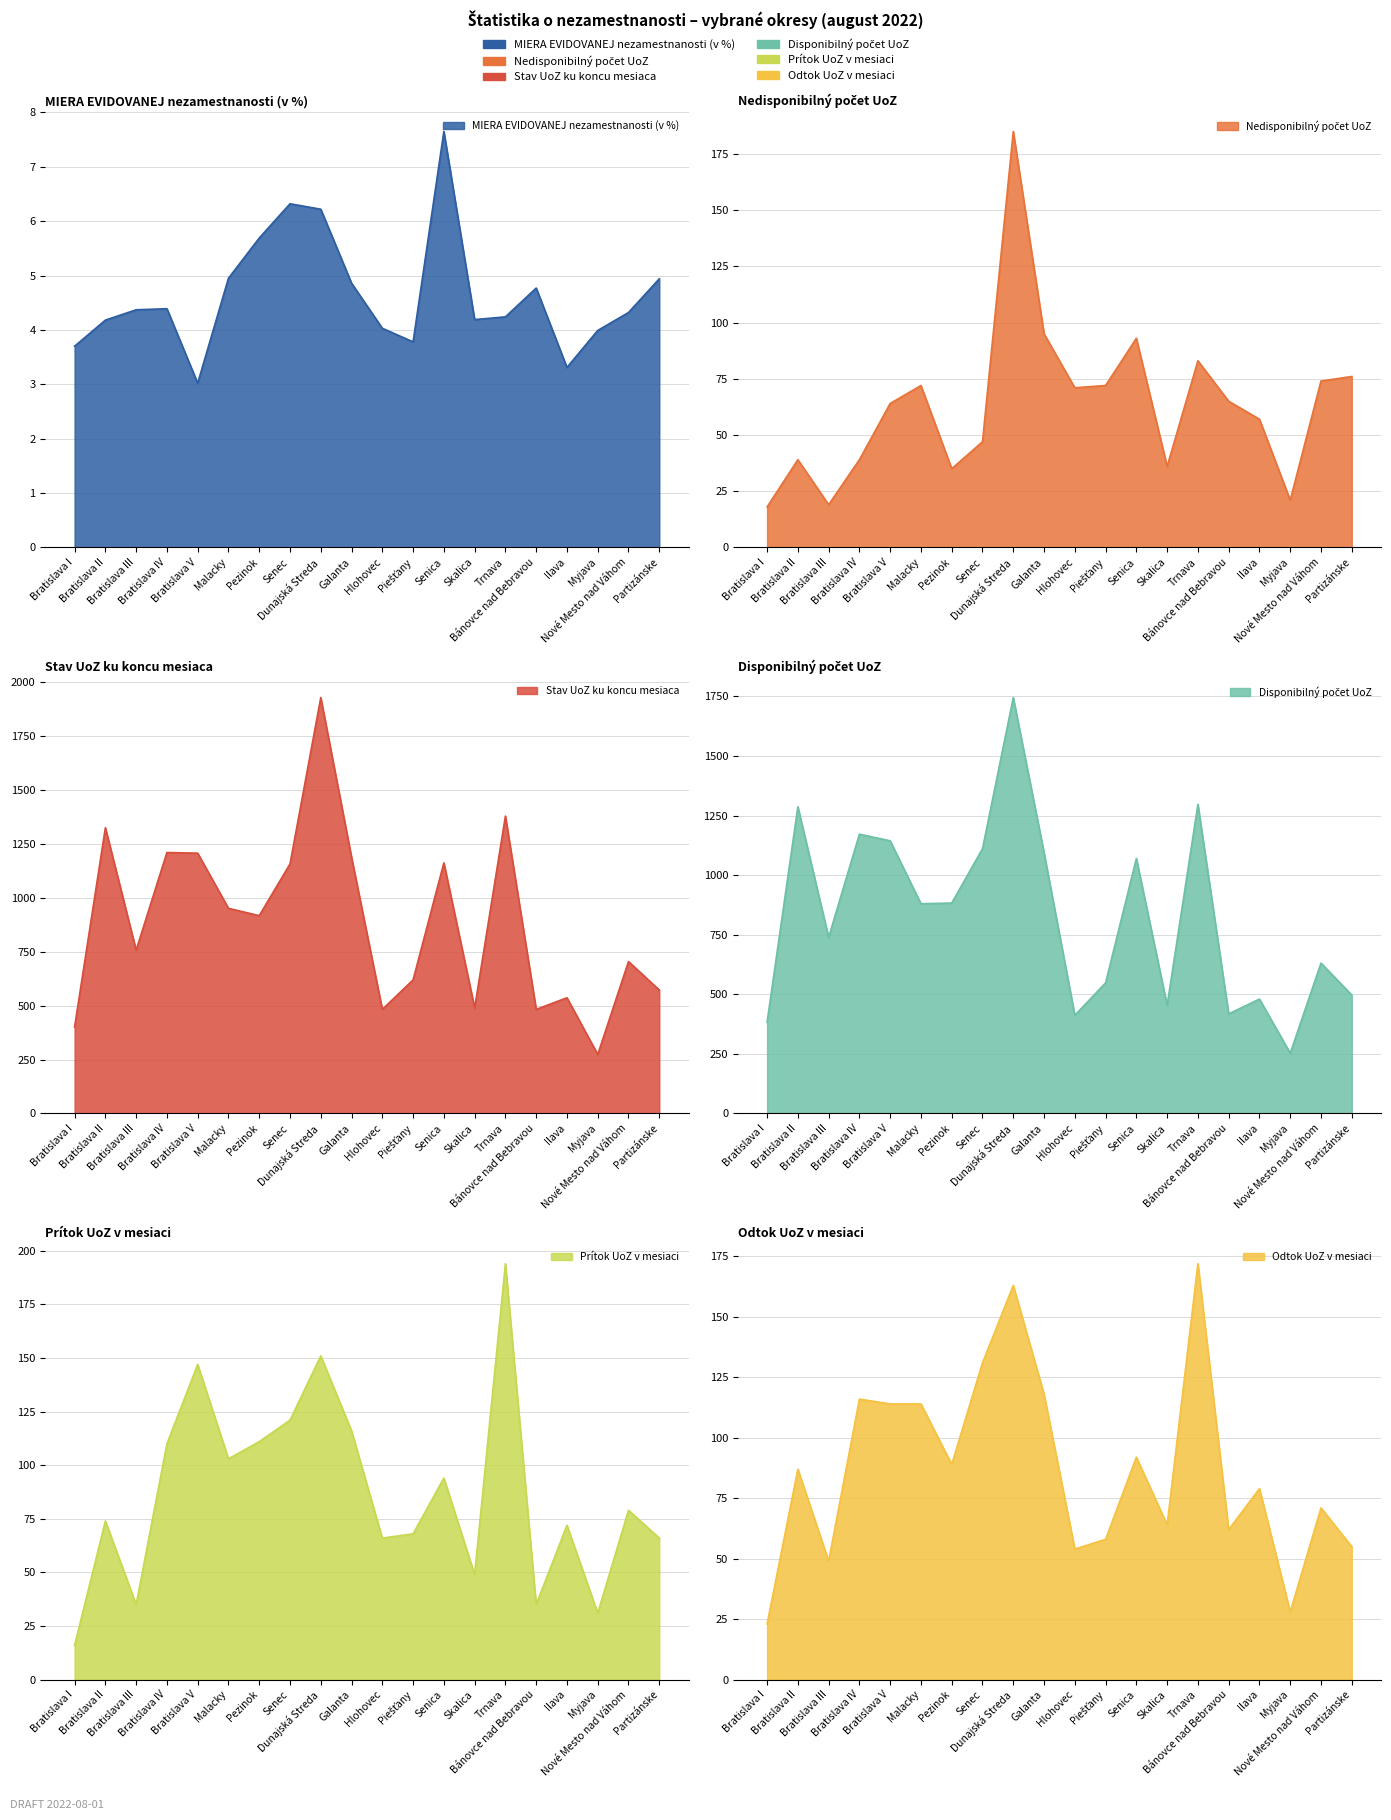

In Odtok UoZ v mesiaci, how many points are higher than both neighbors (excluding endpoints)?

7